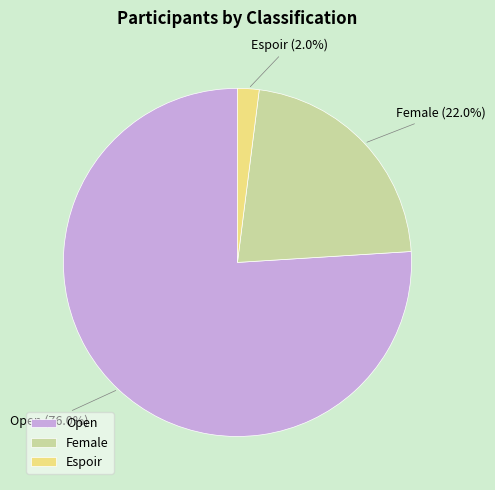

How many segments does this pie chart have?

3